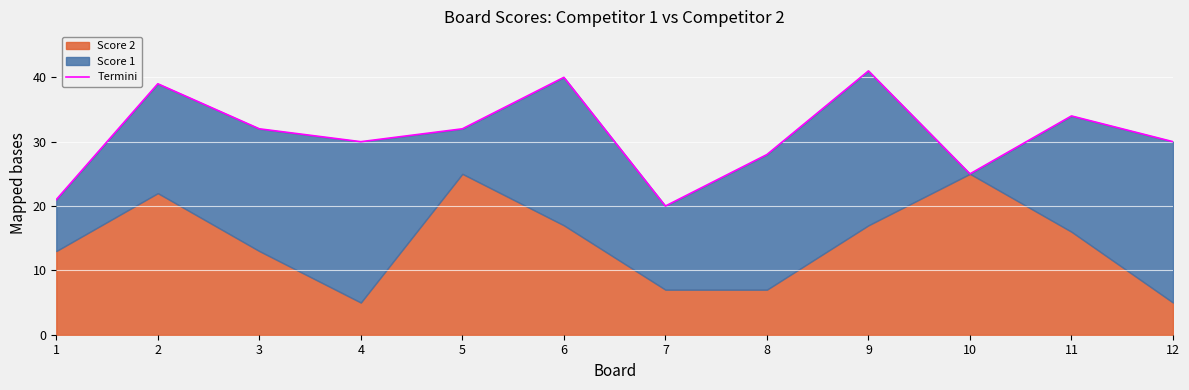

Reading left to right, list all the values displayed in this chart.

21	39	32	30	32	40	20	28	41	25	34	30